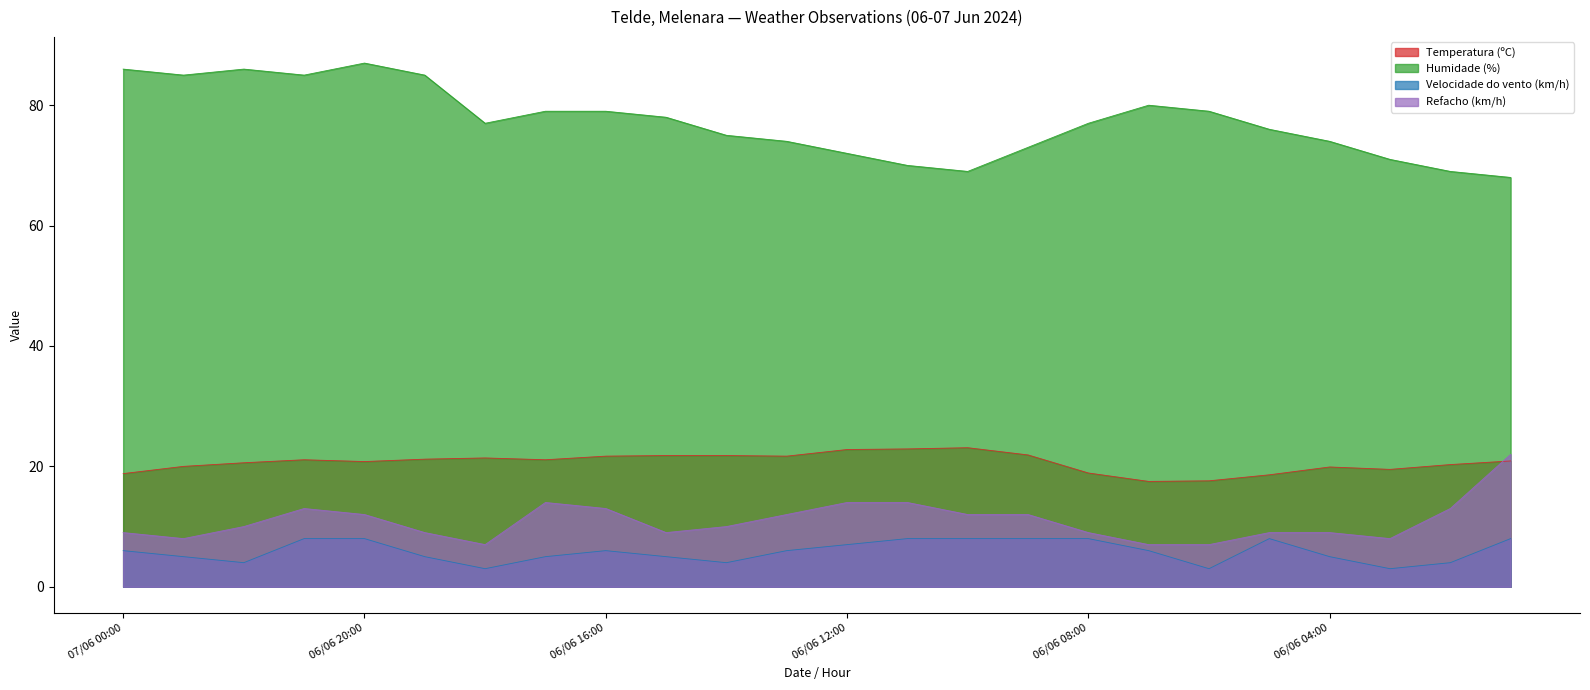

What is the value of the Refacho (km/h) point at the 18th from the left?

7.0